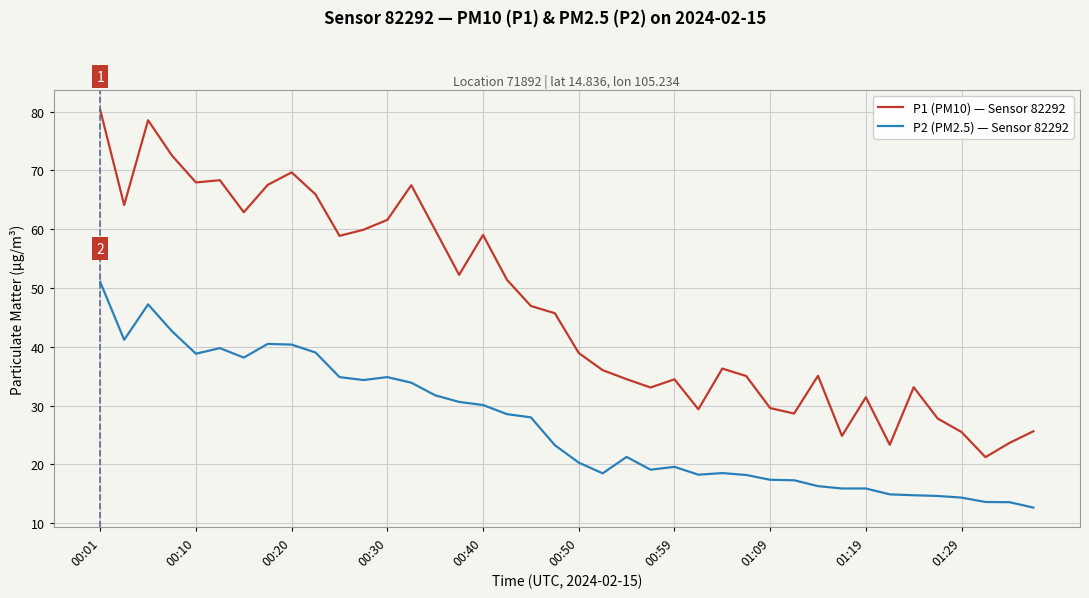

What is the minimum value shown in the chart?

12.7